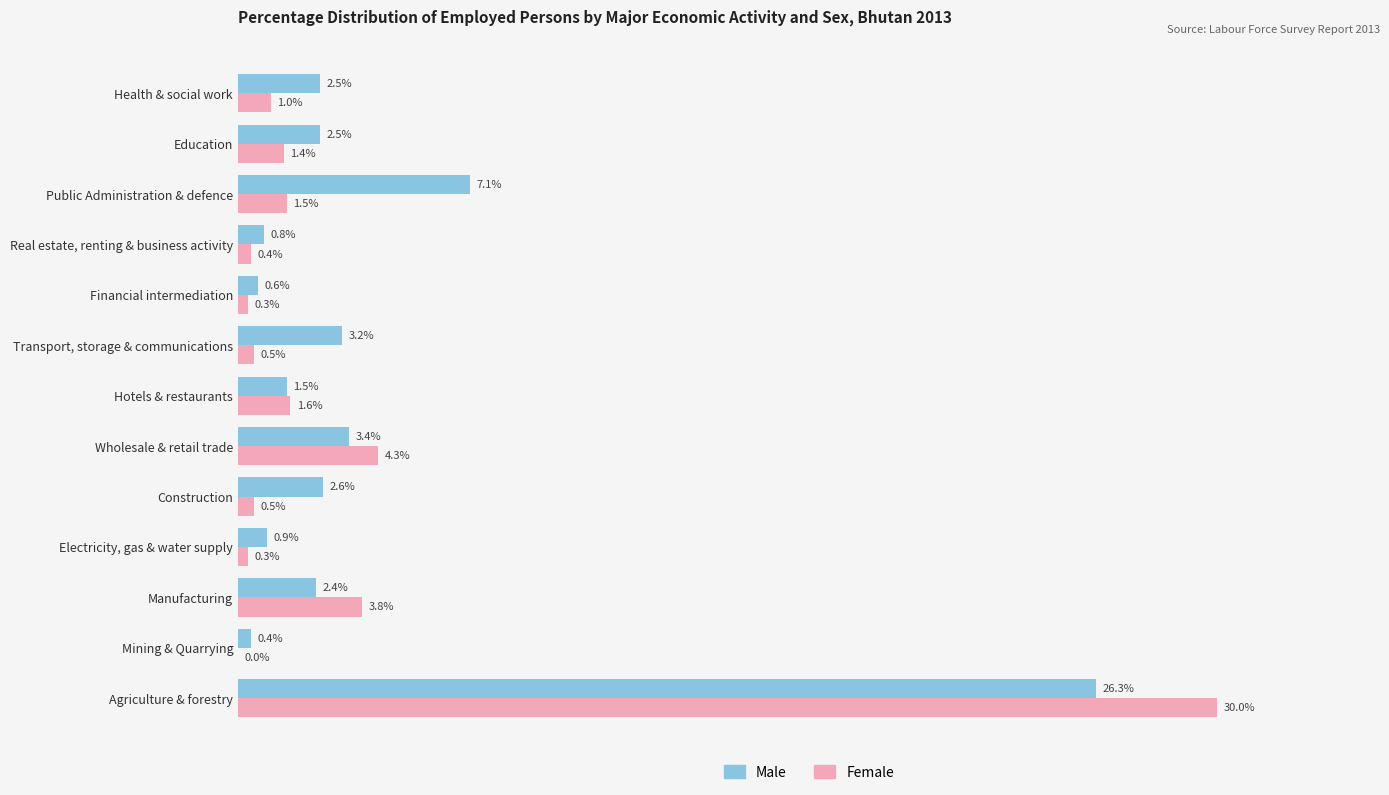

Which series changed the most between Hotels & restaurants and Education?

Male